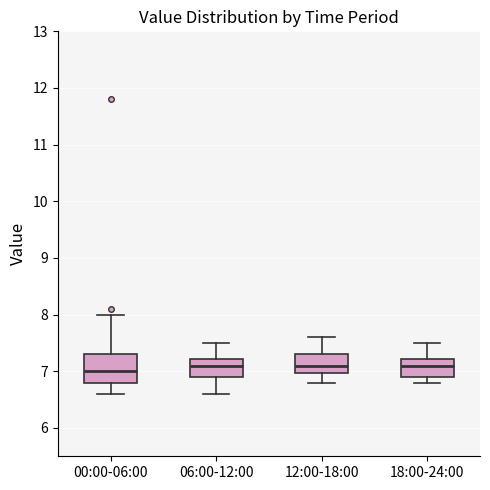

Which box is the tallest, from its lower edge to its upper edge?

00:00-06:00